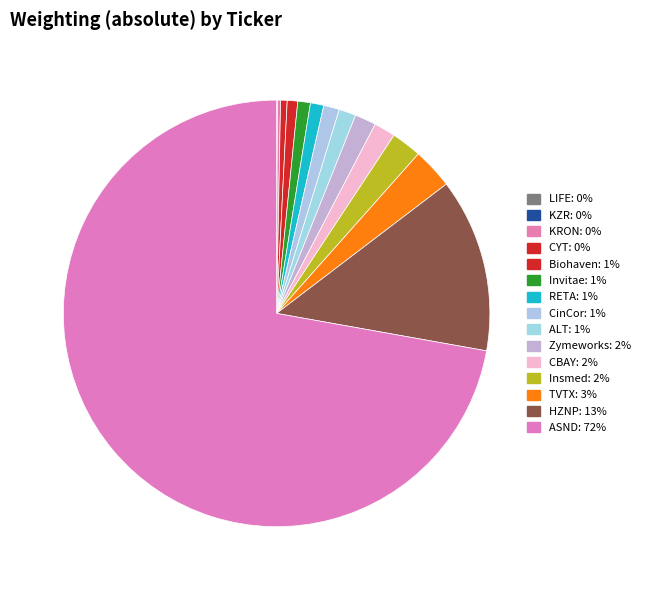

The CYT slice represents 1% of the pie. True or false?

False